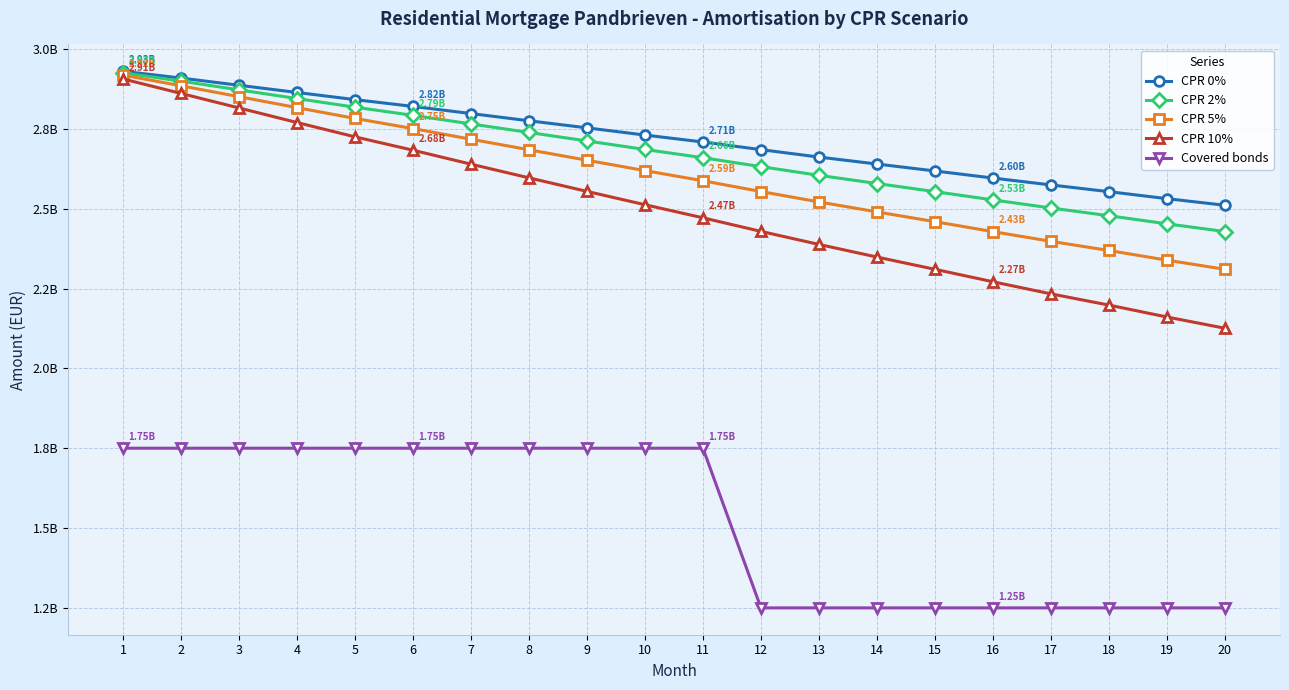

What are all the series names shown in the legend?

CPR 0%, CPR 2%, CPR 5%, CPR 10%, Covered bonds